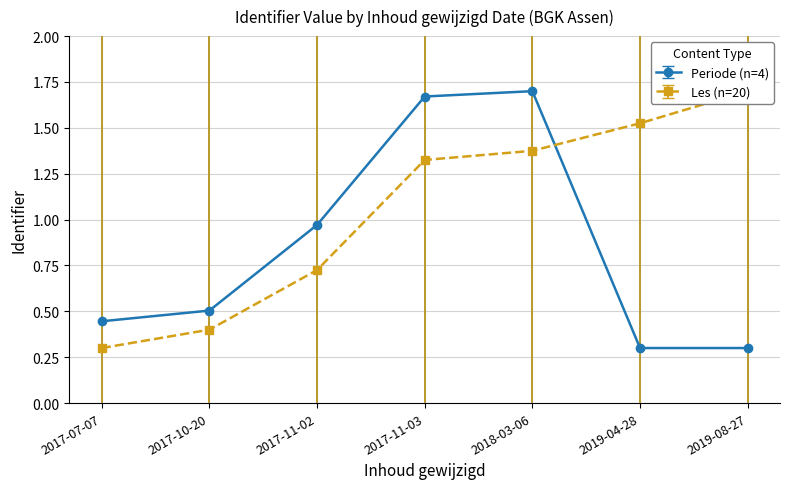

At which category is the sum across all series the highest?

2018-03-06